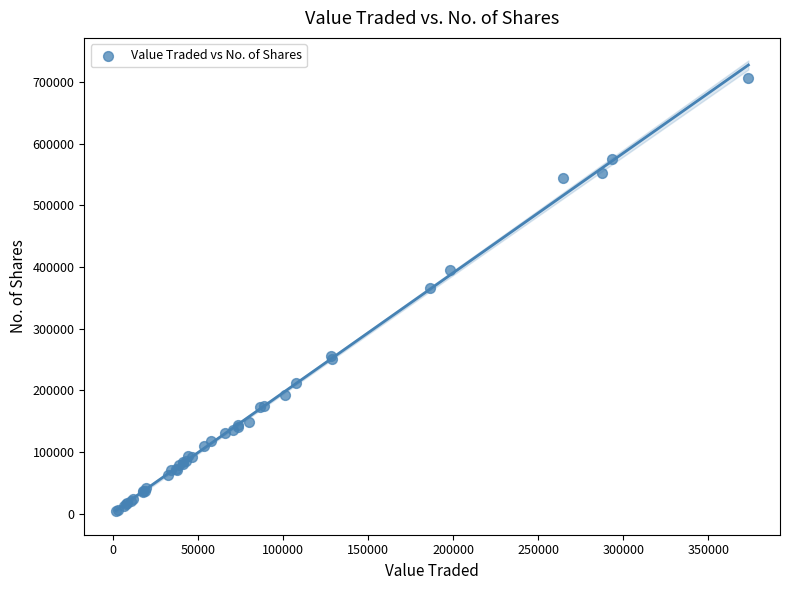

What Y value in the scatter plot is closest to 355242?

365566